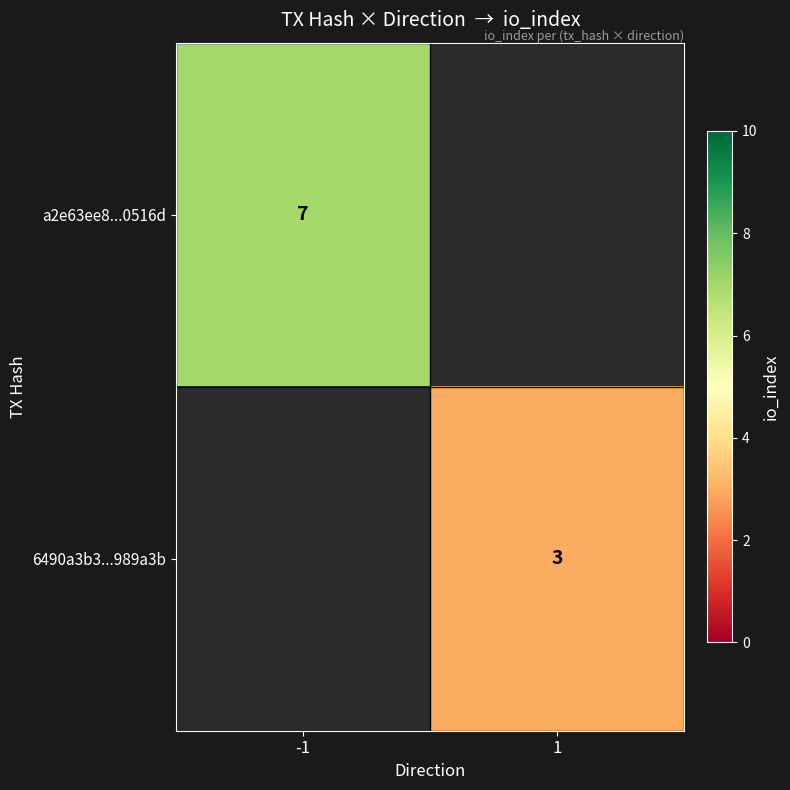

The a2e63ee8...0516d series shows 4 at -1. True or false?

False